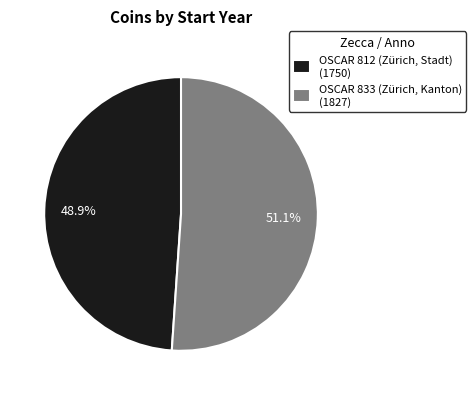

True or false: OSCAR 812 (Zürich, Stadt) accounts for 49% of the total.

True